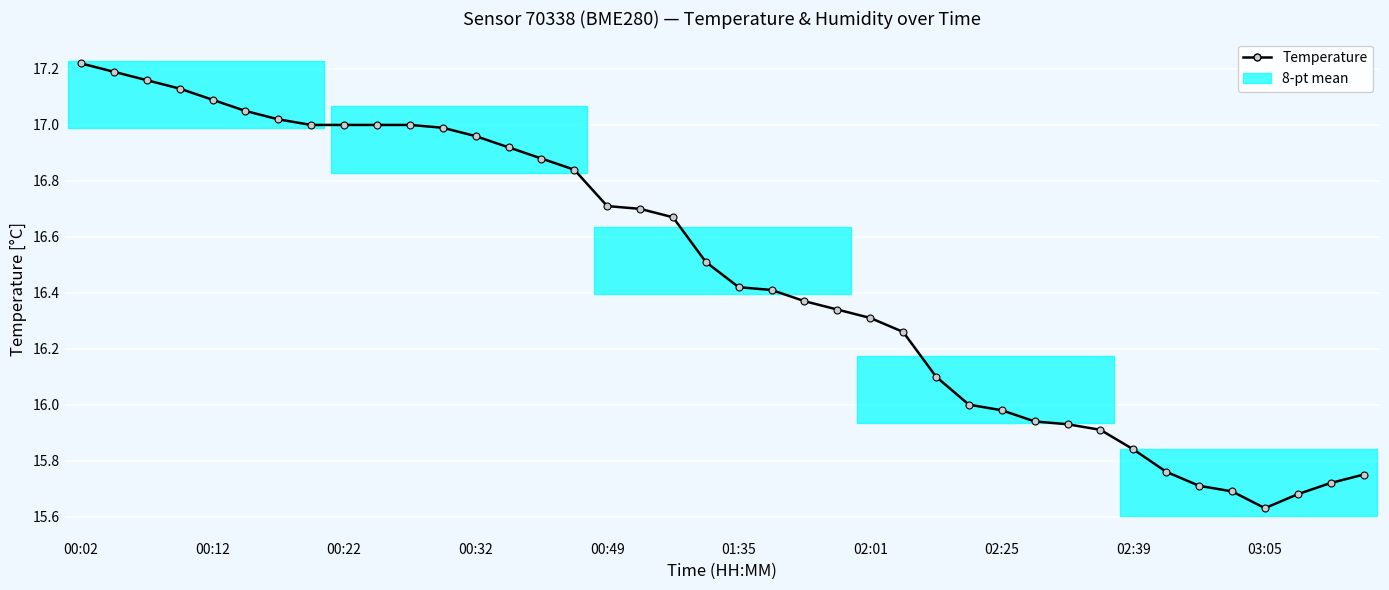

What is the value of the 27th point from the left?

16.1